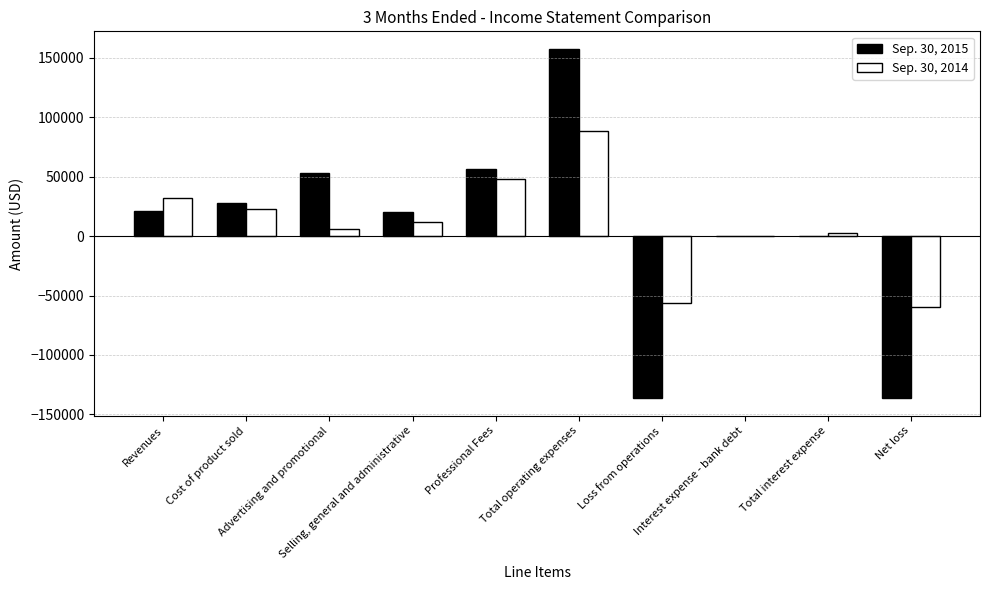

At which category does the chart reach its peak across all series?

Total operating expenses